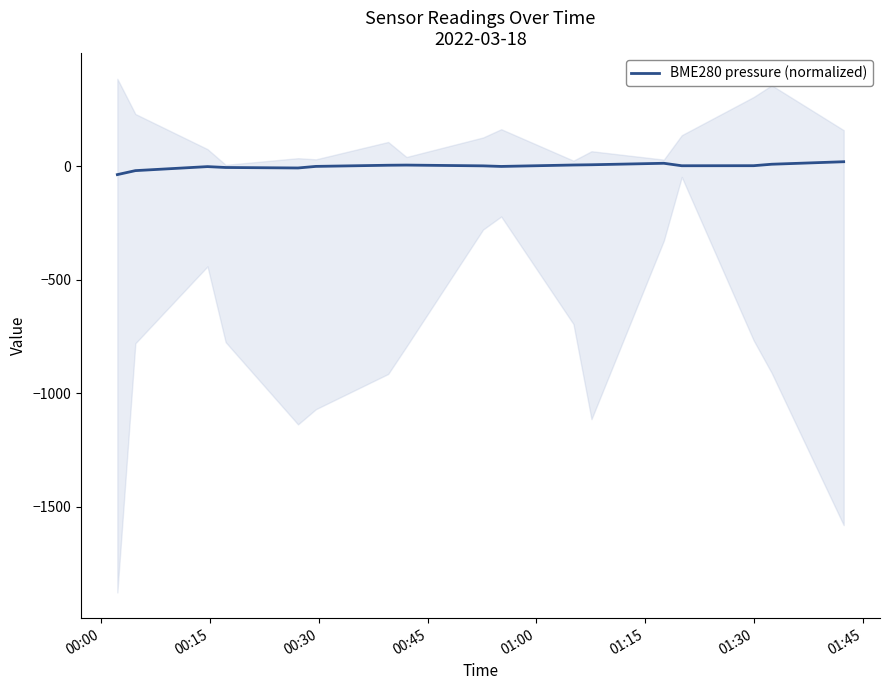

How many distinct data groups are displayed?

1